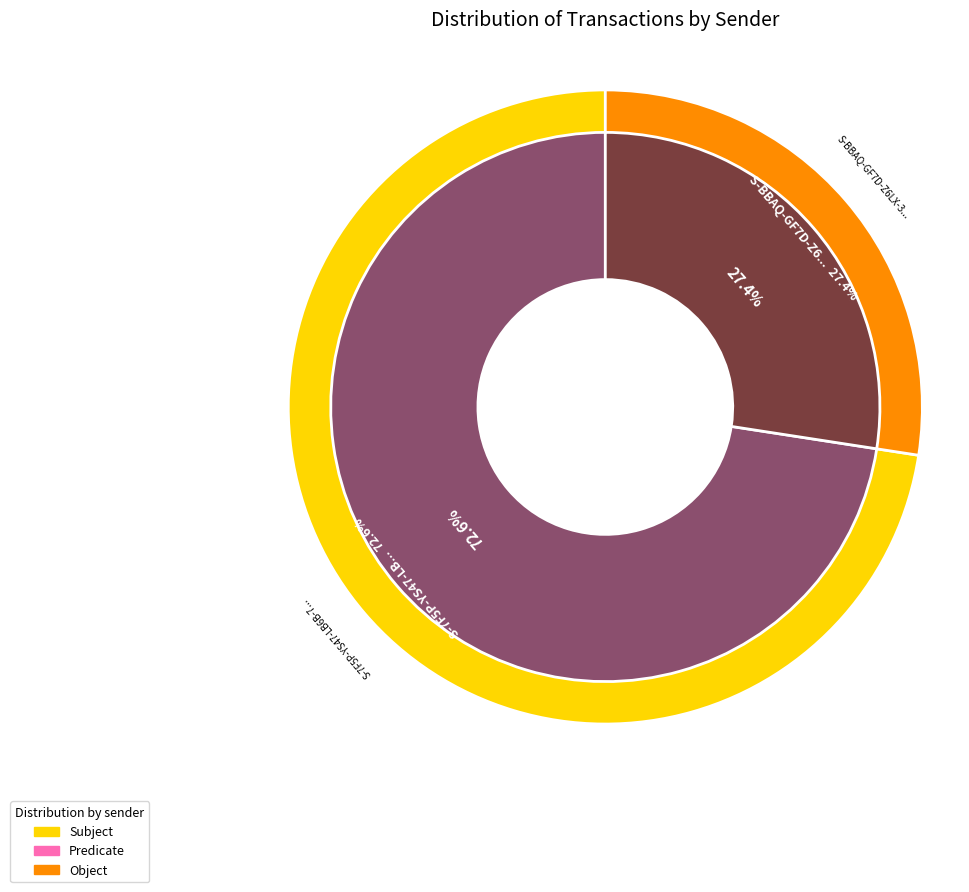

True or false: S-BBAQ-GF7D-Z6LX-3U7B6 accounts for 27% of the total.

True